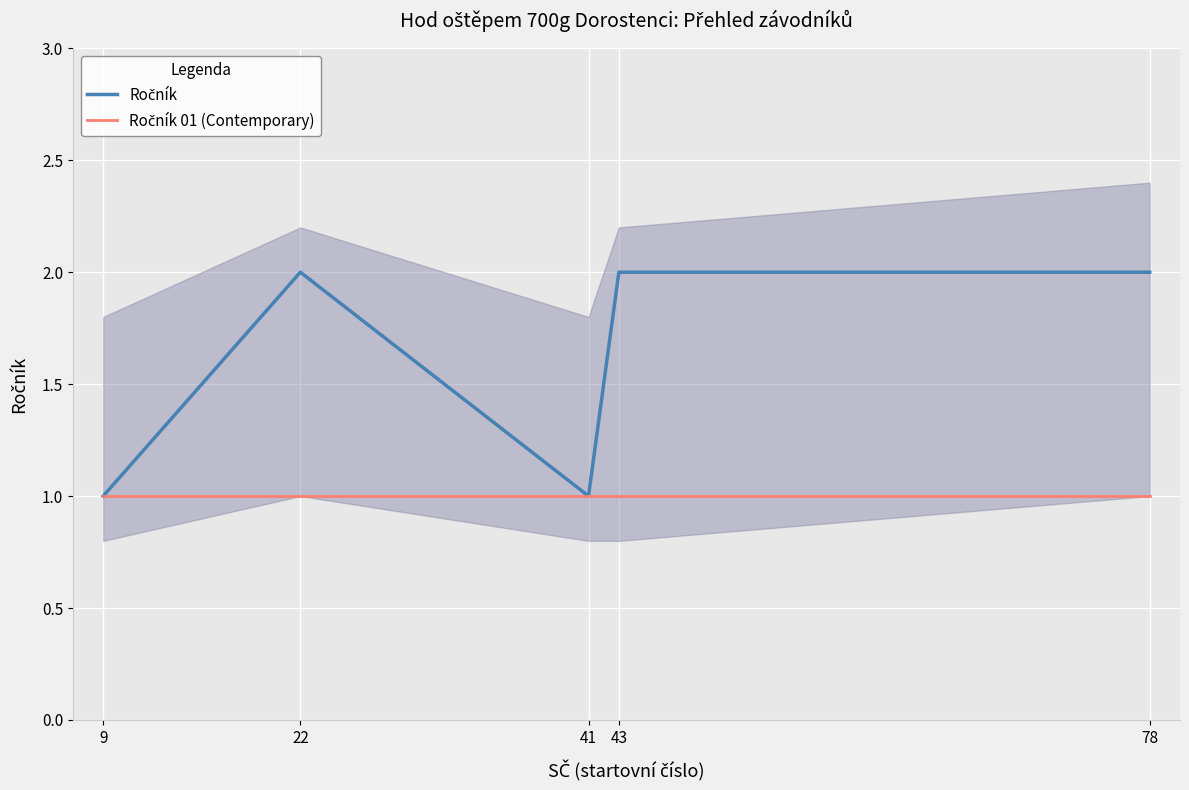

At how many categories does at least one series exceed 1?

3